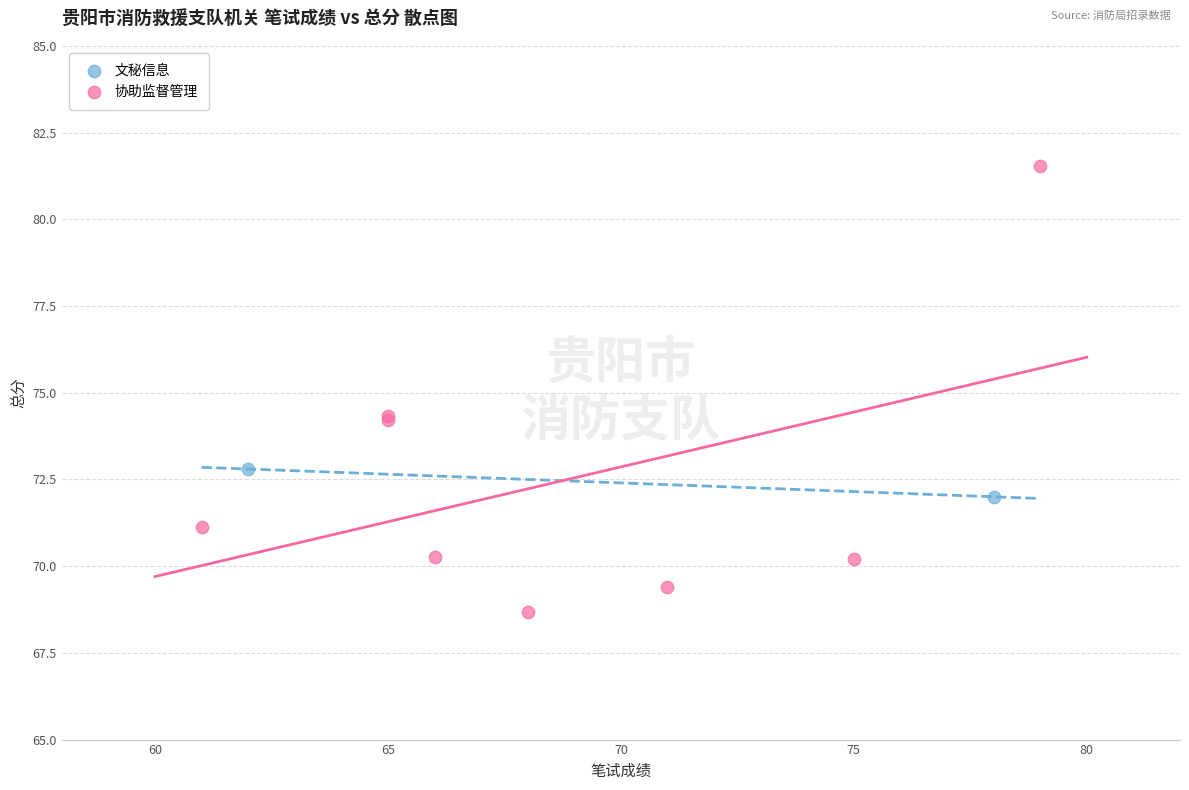

What are all the series names shown in the legend?

文秘信息, 协助监督管理